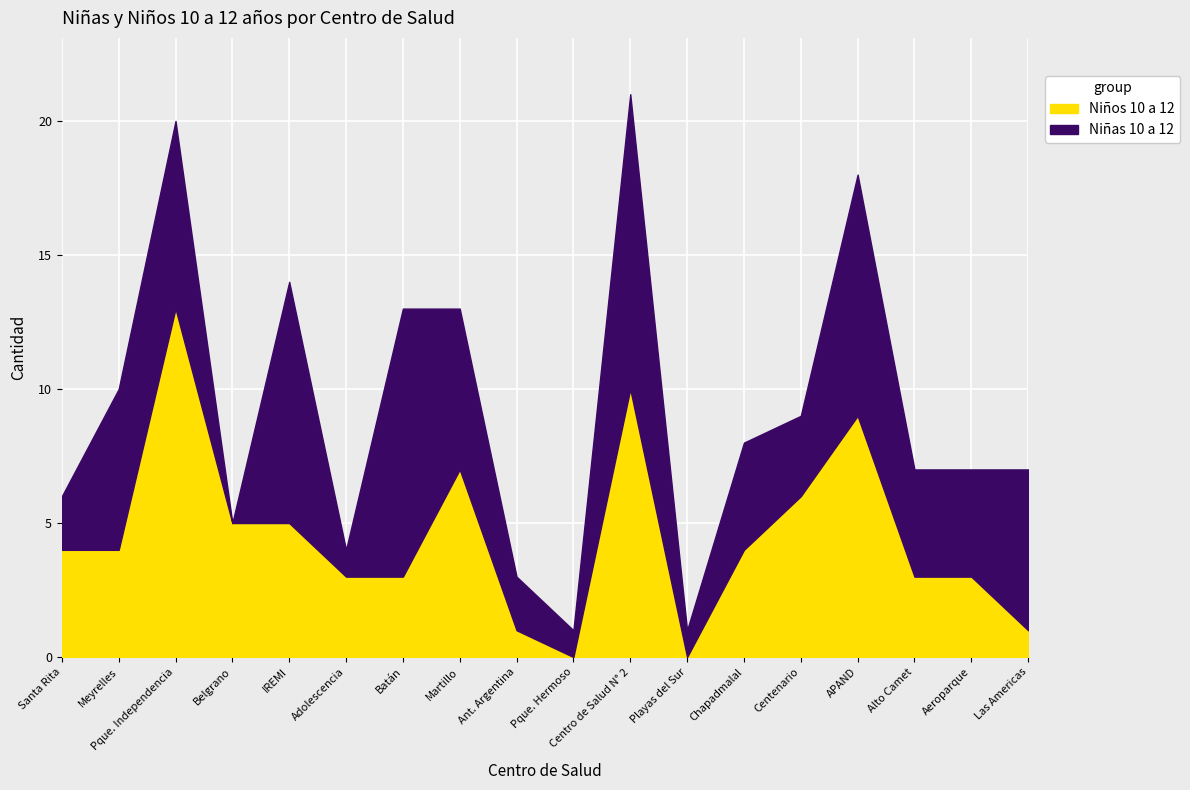

Which series has the largest range (max minus min)?

Niños 10 a 12